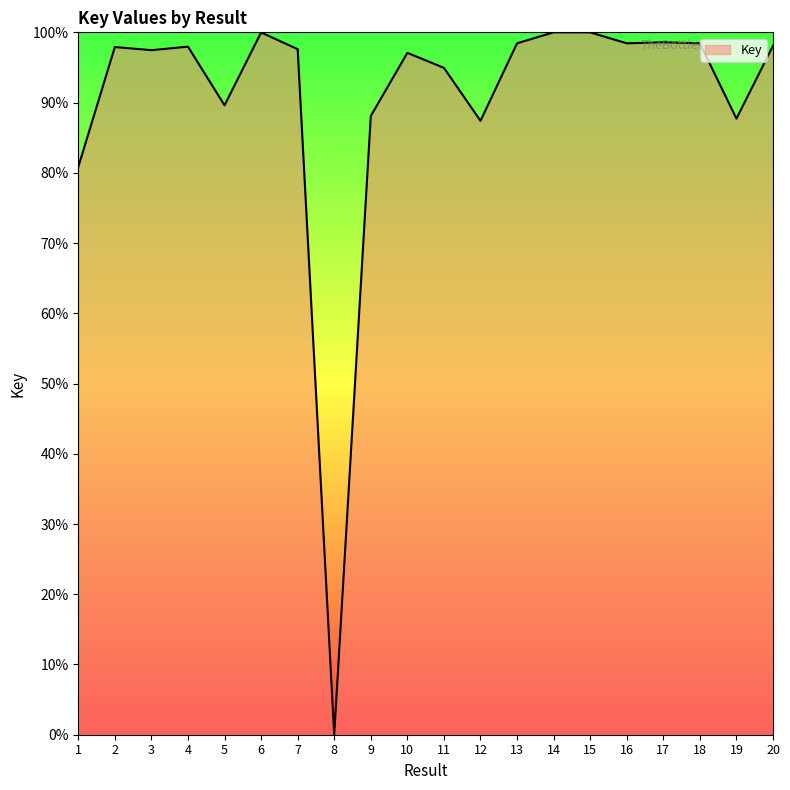

The value at 10 is 148.2. True or false?

False